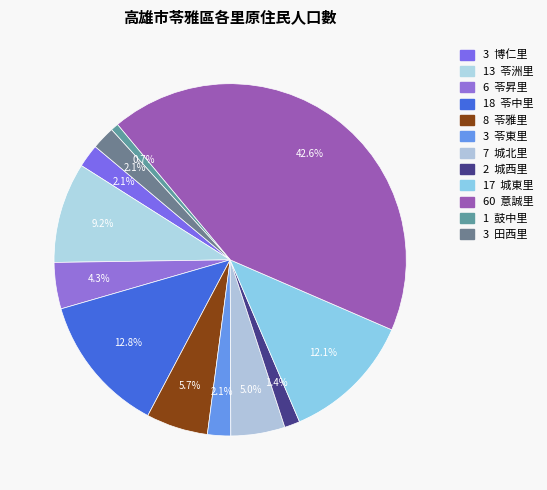

How many segments does this pie chart have?

12